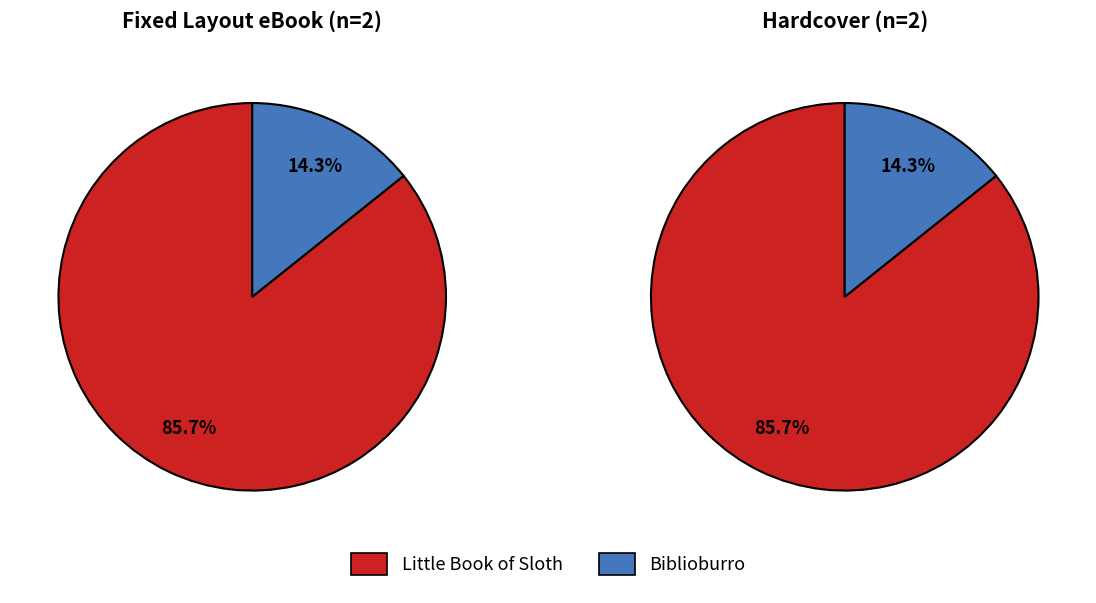

Count the number of slices in the pie.

2